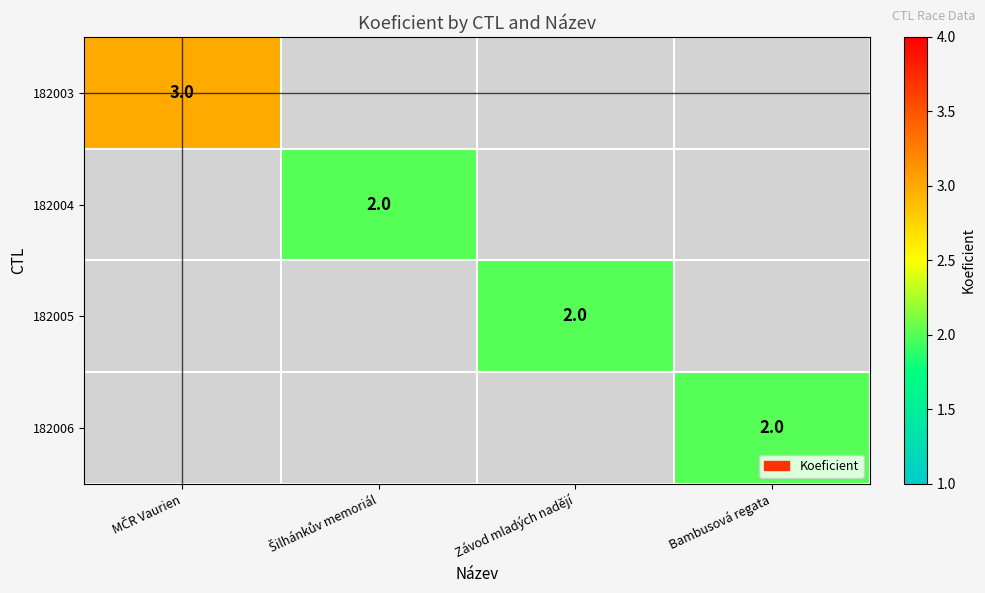

The value of 182006 at Bambusová regata is 2. True or false?

True